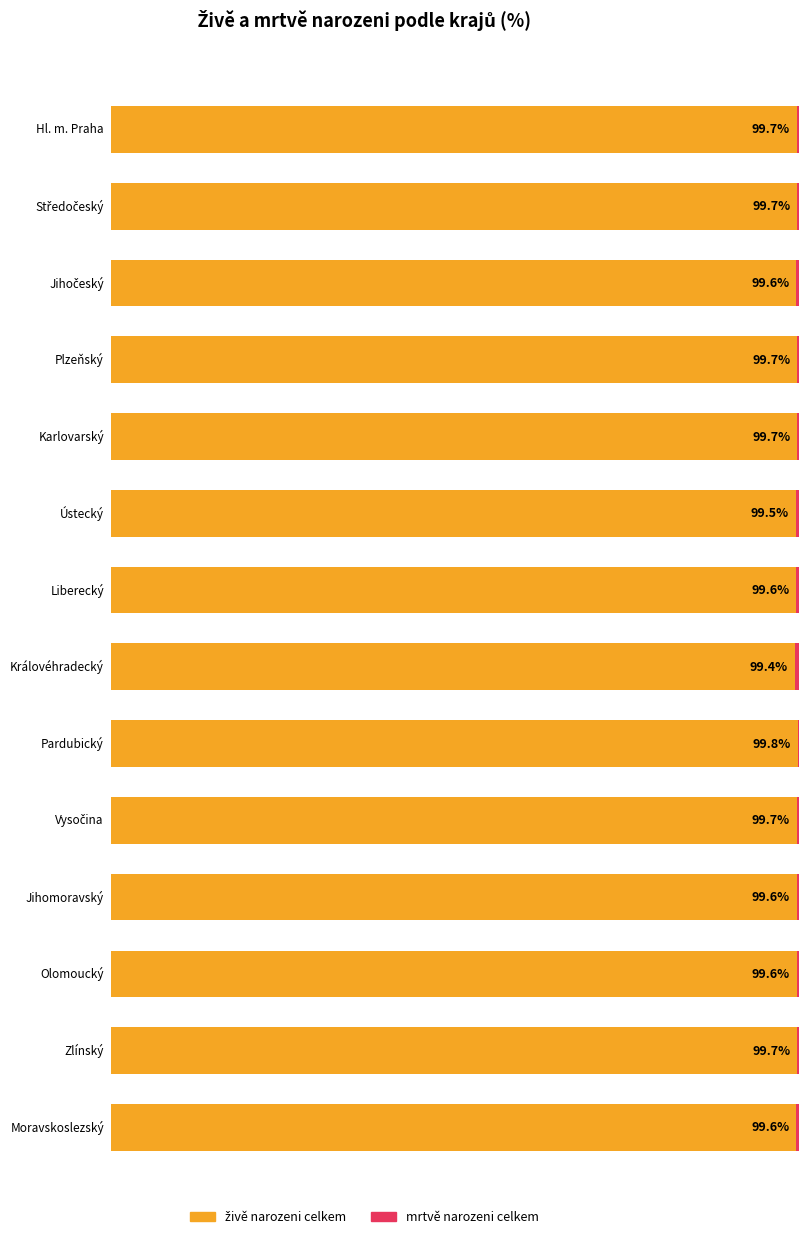

How many bars are there in each group?

2